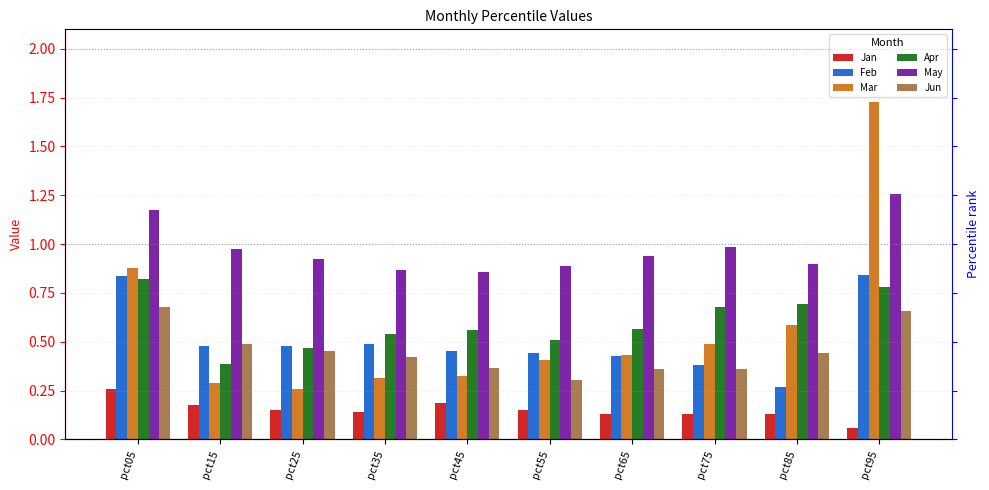

The Feb series shows 0.8 at pct05. True or false?

True